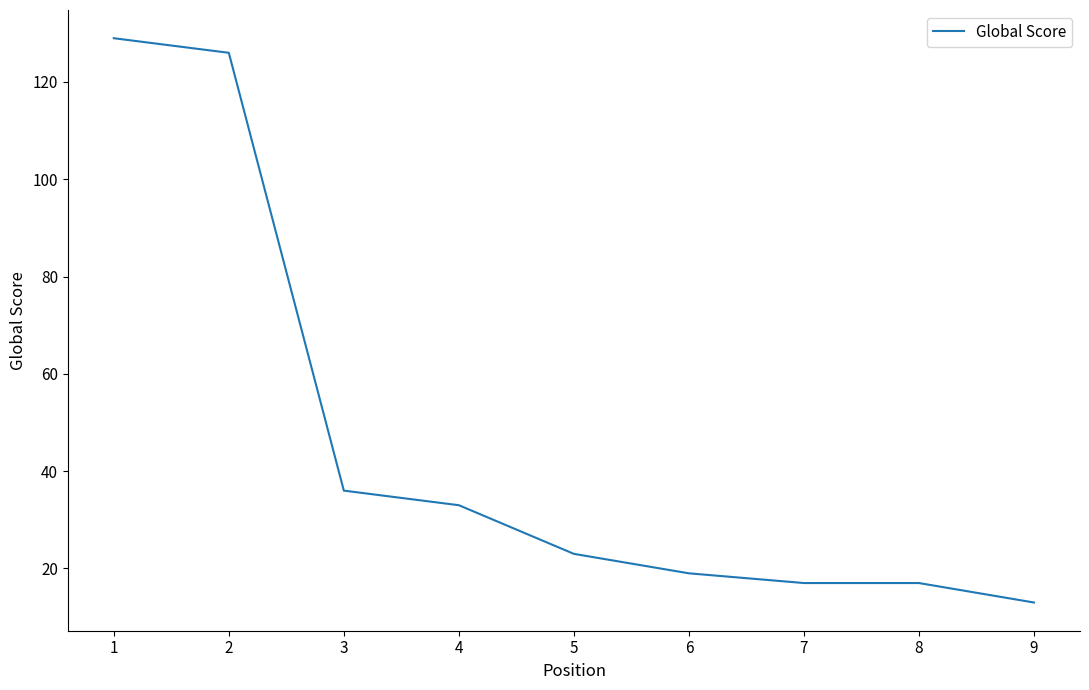

The chart shows a value of 199 at 1. True or false?

False